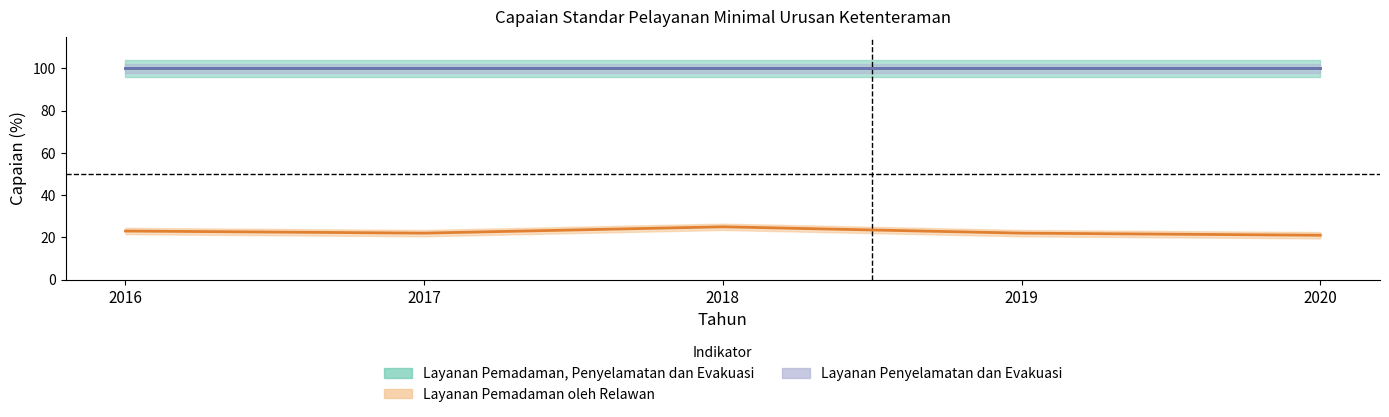

Where is Layanan Penyelamatan dan Evakuasi nearest to the value 100?

2016